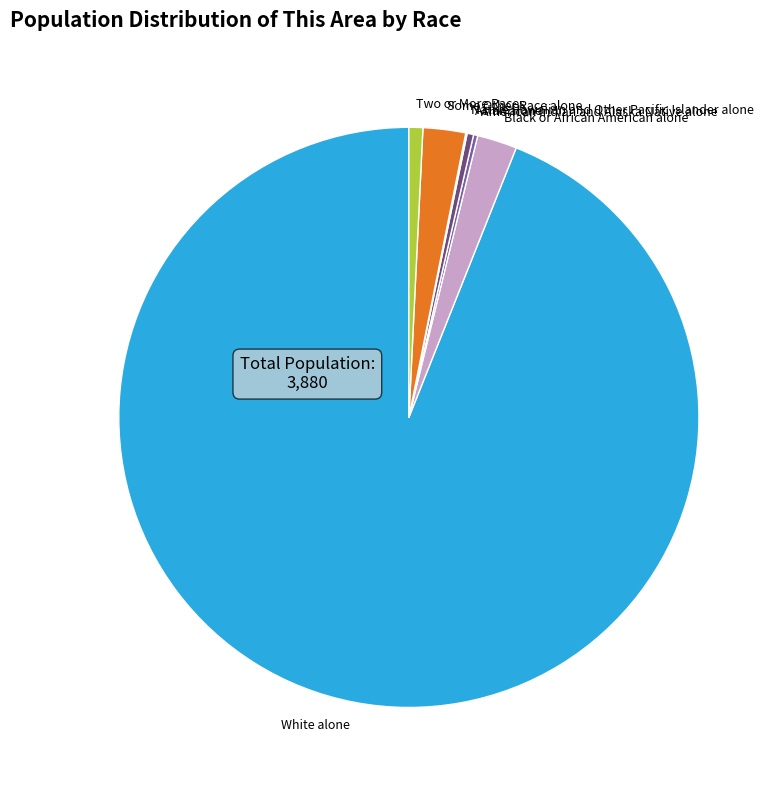

Which slice is the largest?

White alone